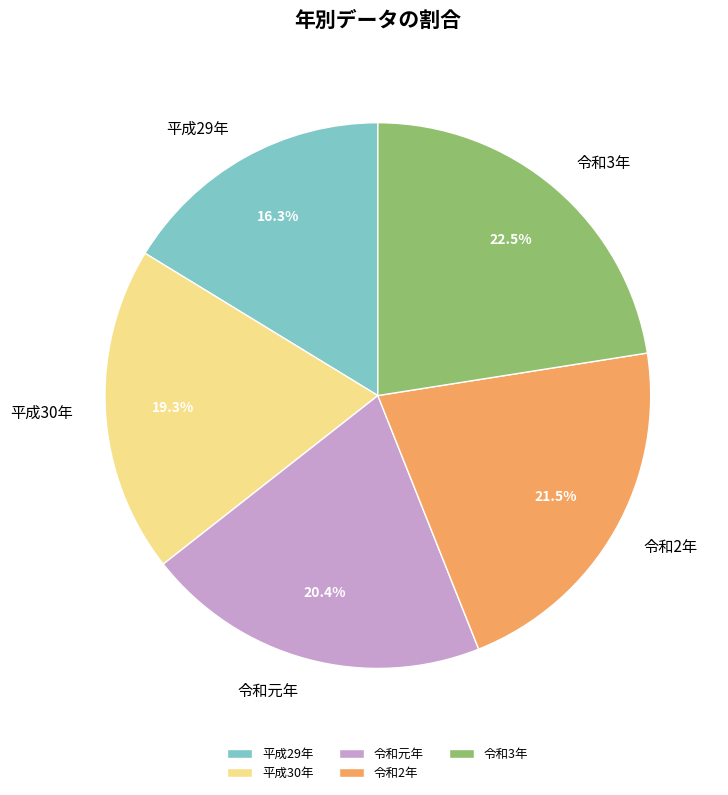

Which has a higher value, 平成29年 or 令和2年?

令和2年